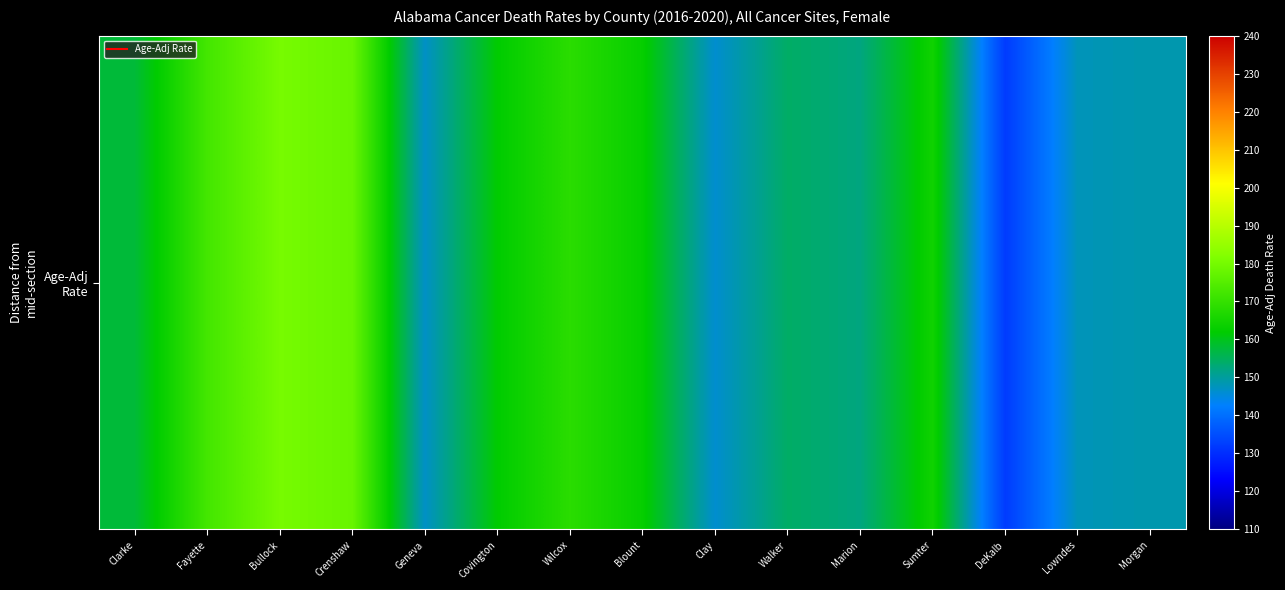

What is the average value?

158.3